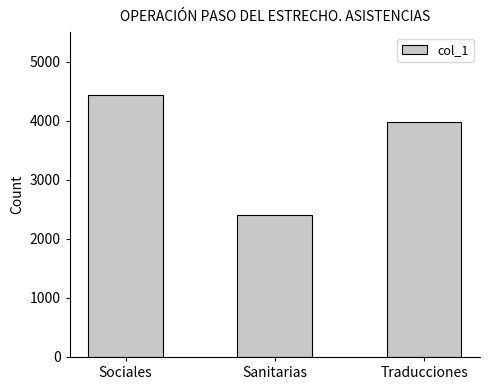

Reading left to right, what are all the values shown in this chart?

4431	2409	3976